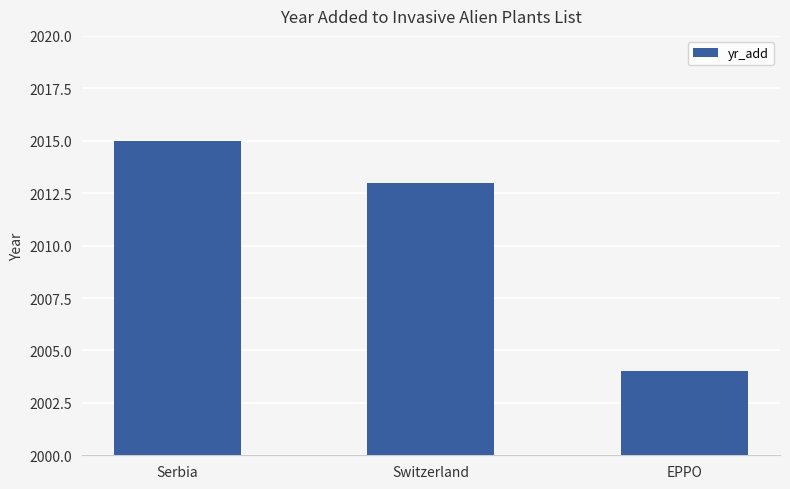

What is the minimum value shown in the chart?

2004